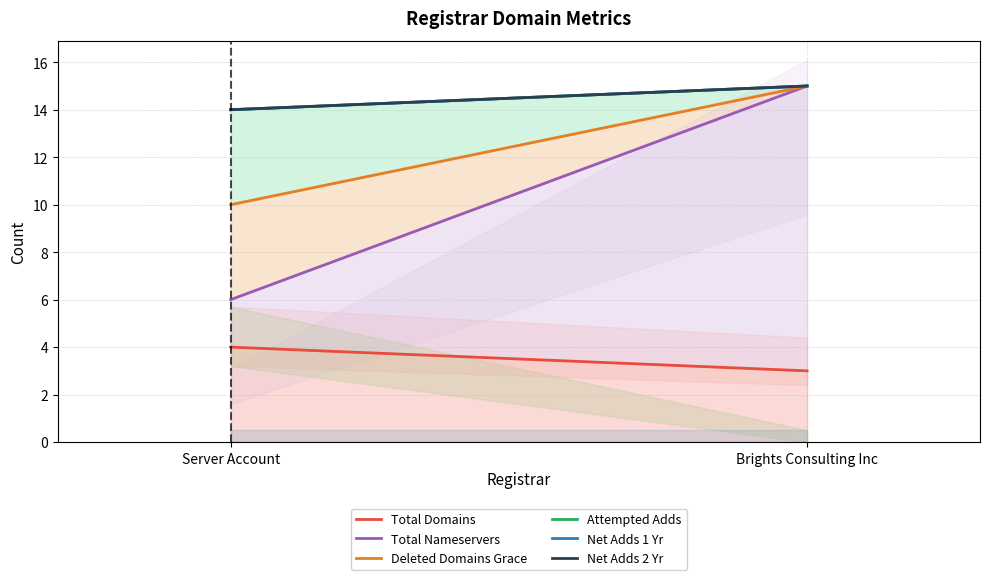

The Attempted Adds series shows 8 at Server Account. True or false?

False